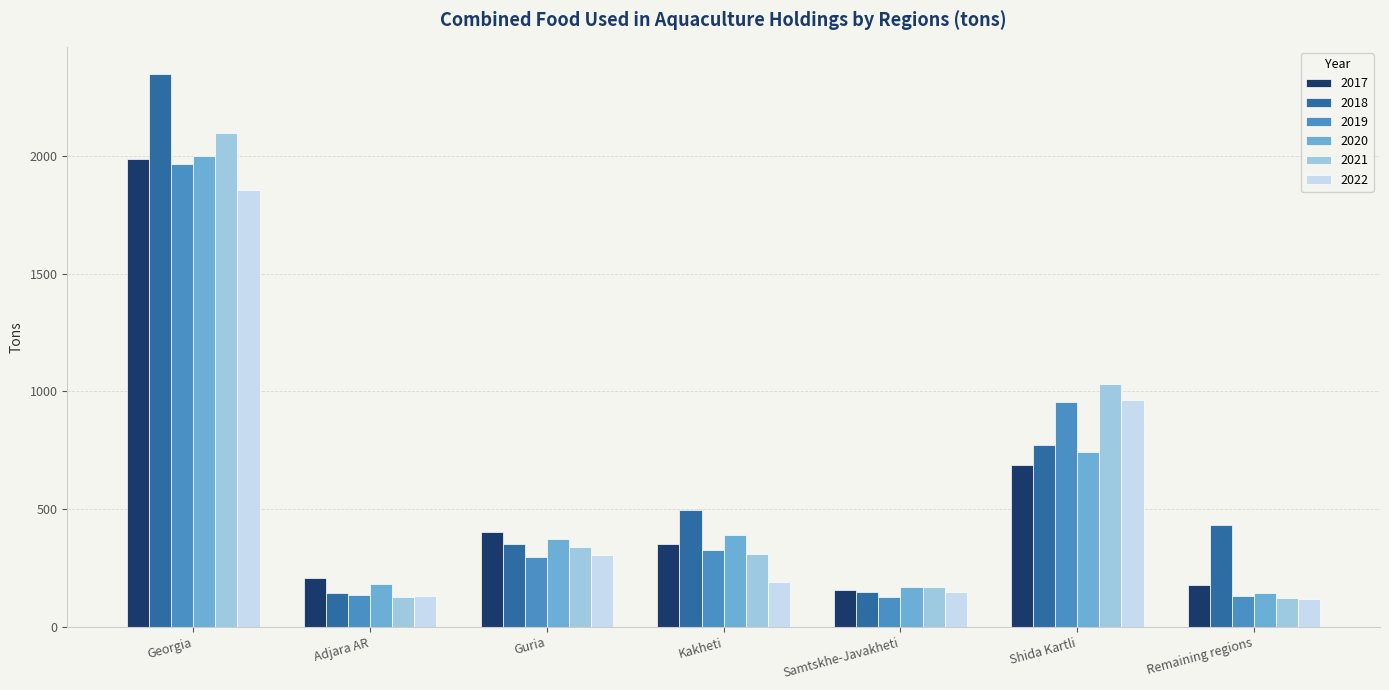

What is the value of the 2021 bar at the 1st from the left?

2097.9